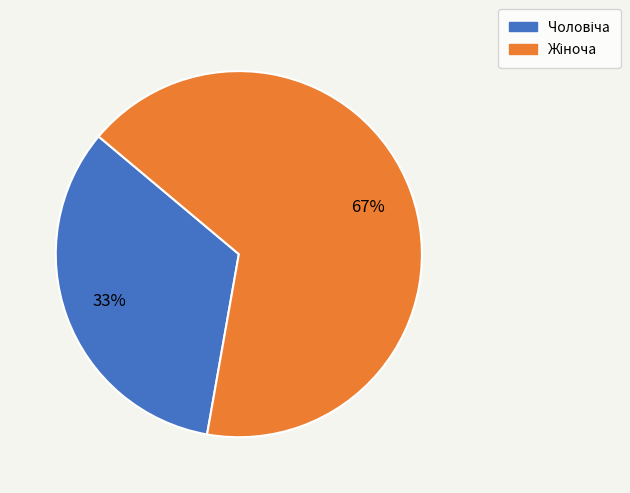

Does any single category account for the majority?

Yes